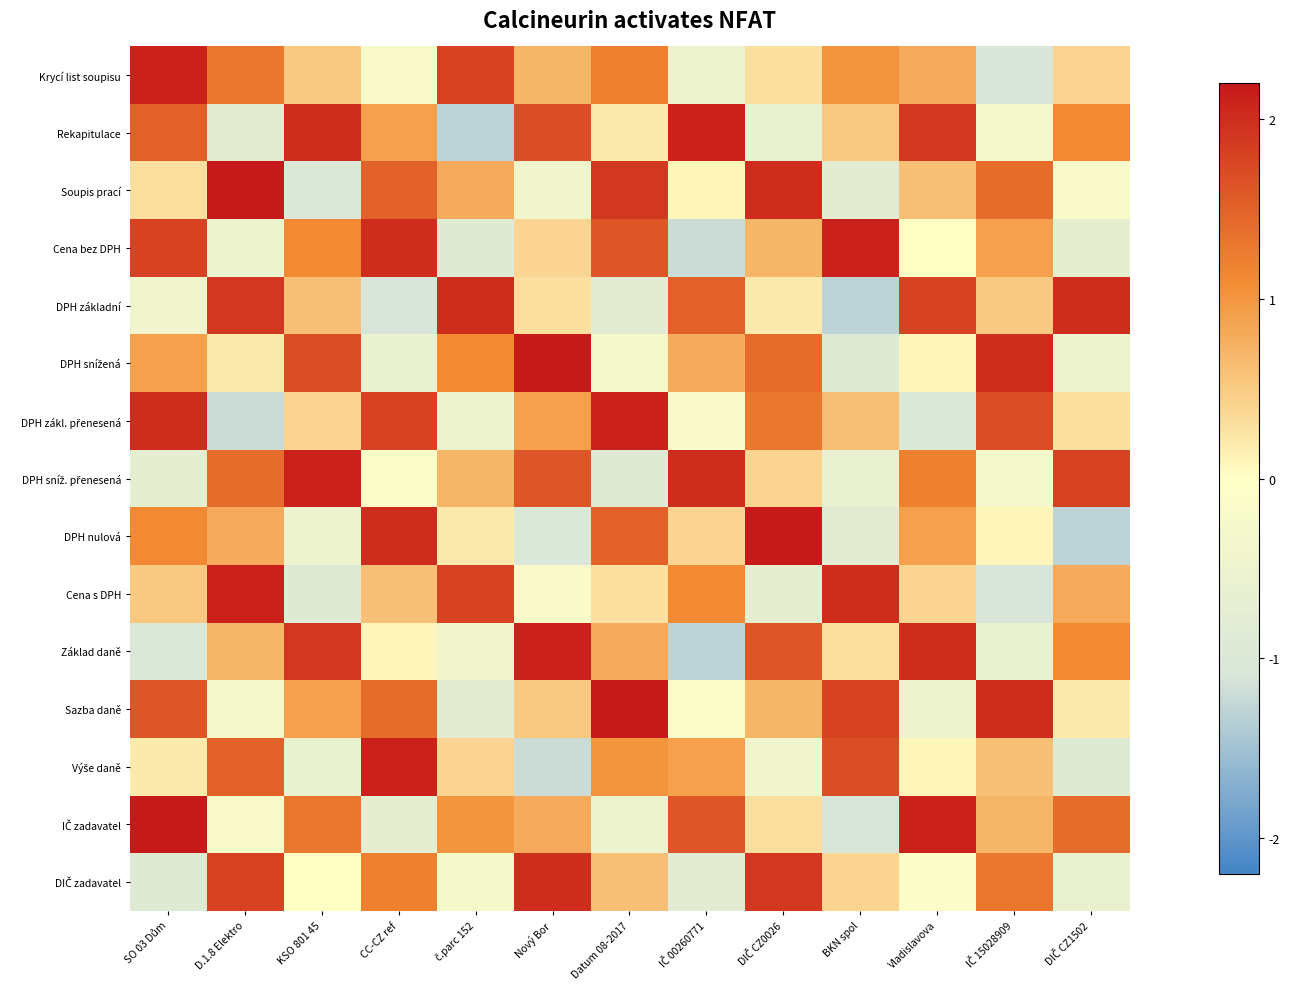

Which has a higher value, IČ 00260771 or D.1.8 Elektro?

D.1.8 Elektro